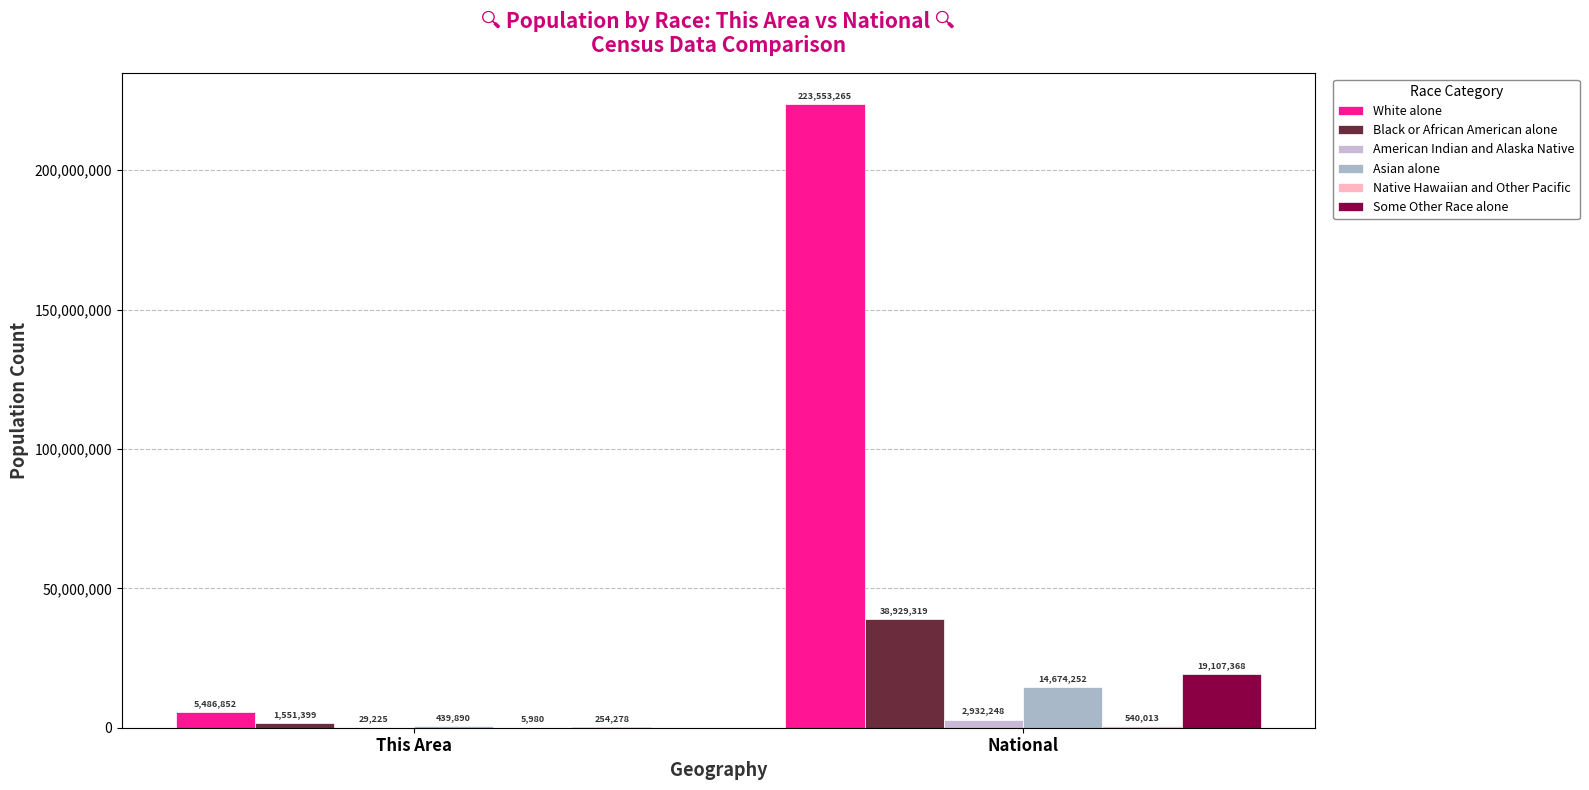

Are the bars horizontal?

No